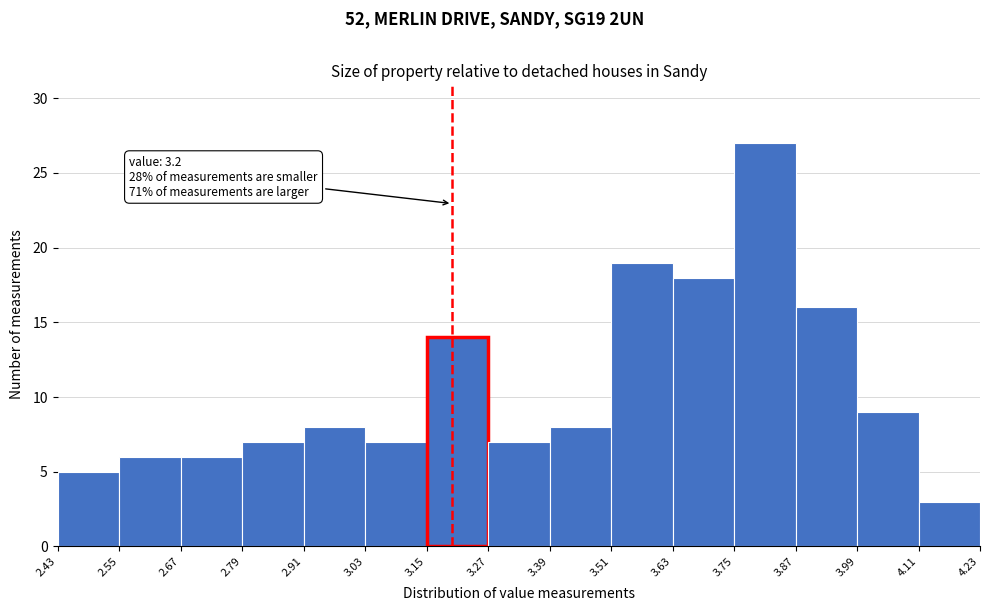

Over which range of the x-axis is the bar tallest?

3.75 to 3.87